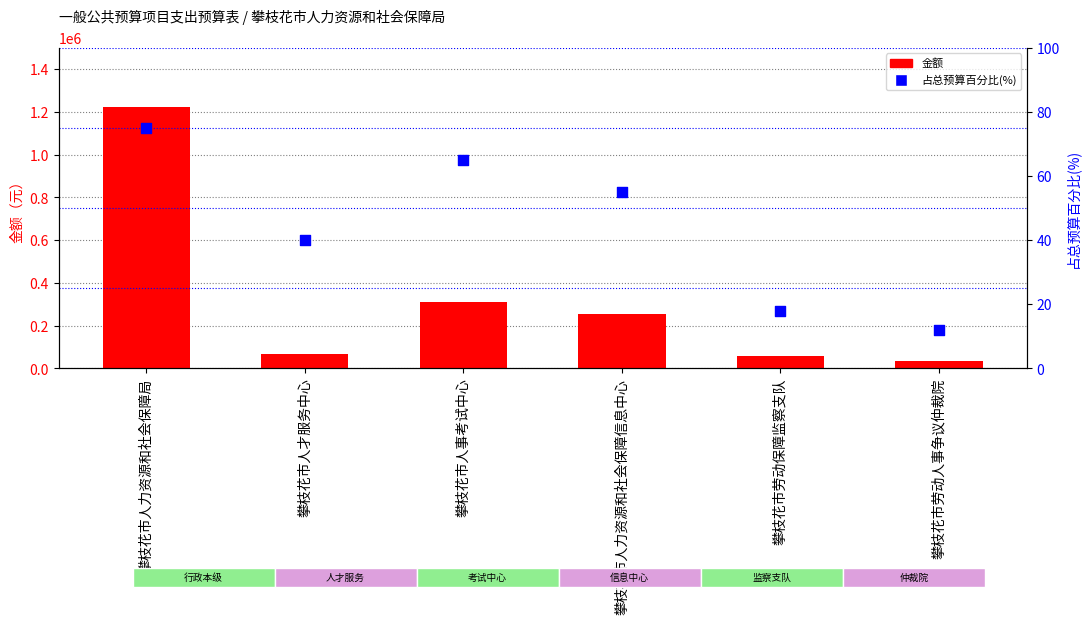

Which series has the largest total across all categories?

金额